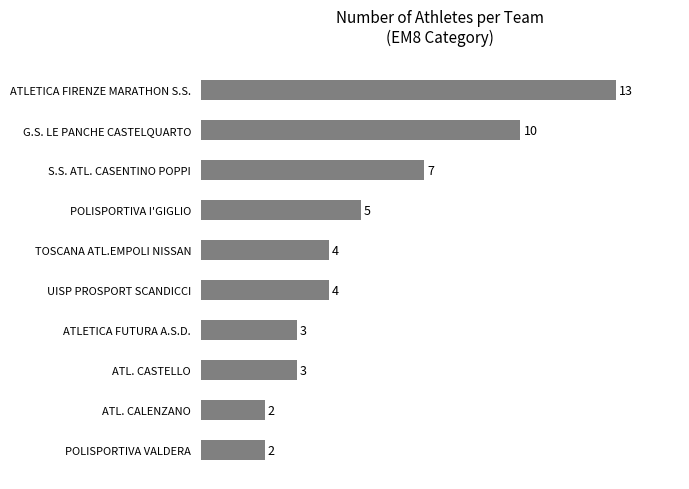

What is the greatest value displayed?

13